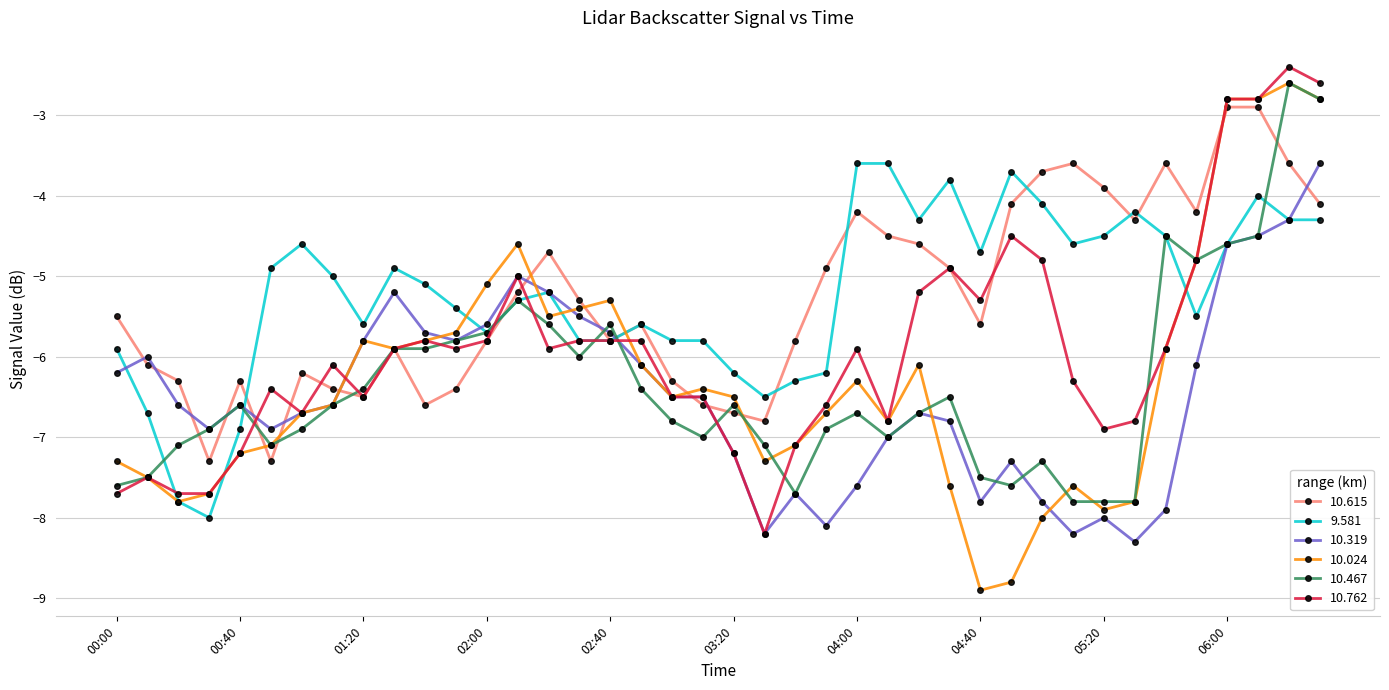

What is the value of the 9.581 point at the 7th from the left?

-4.6